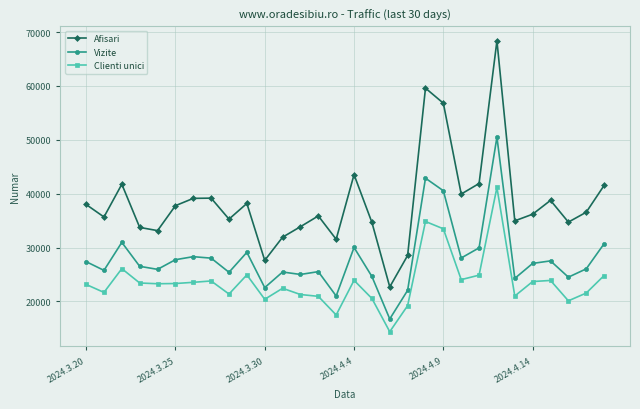

What is the difference between the maximum and minimum values in the Afisari series?

45671